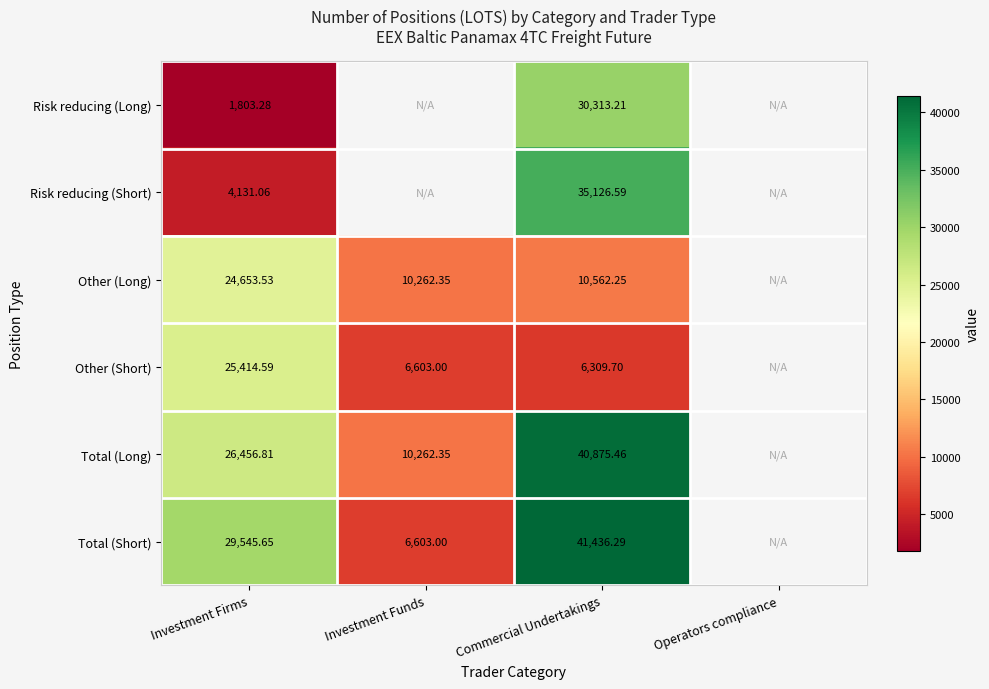

Between Investment Firms and Commercial Undertakings, which series saw the biggest shift?

Risk reducing (Short)